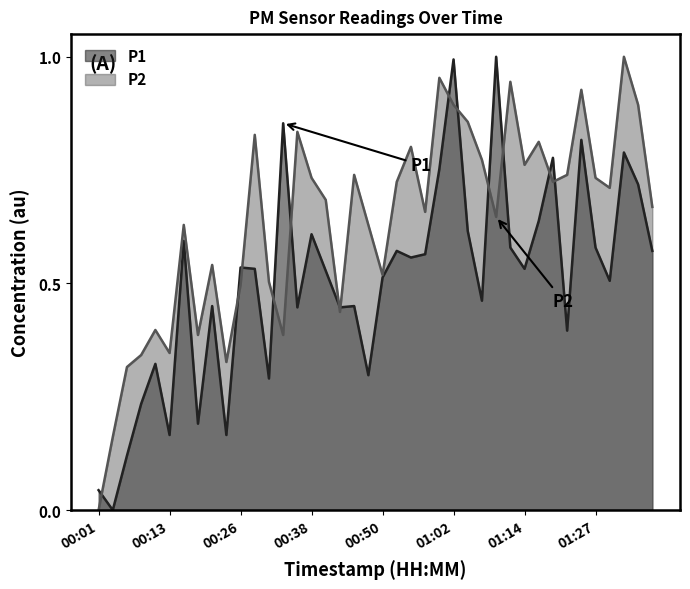

Which has a higher value, 00:26 or 01:10?

01:10